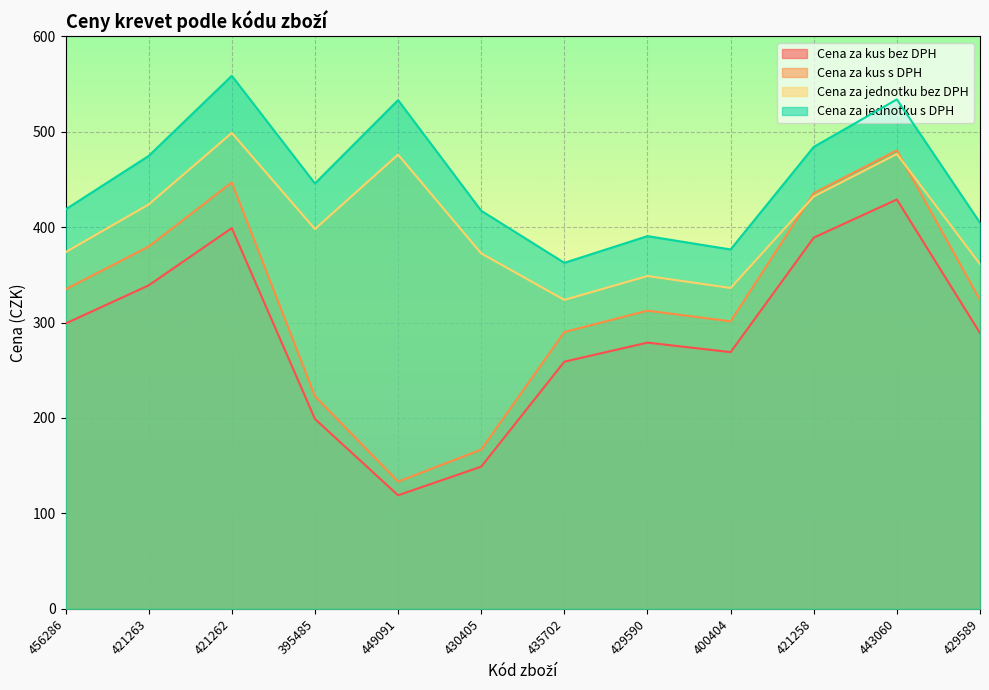

How many series are shown in this chart?

4